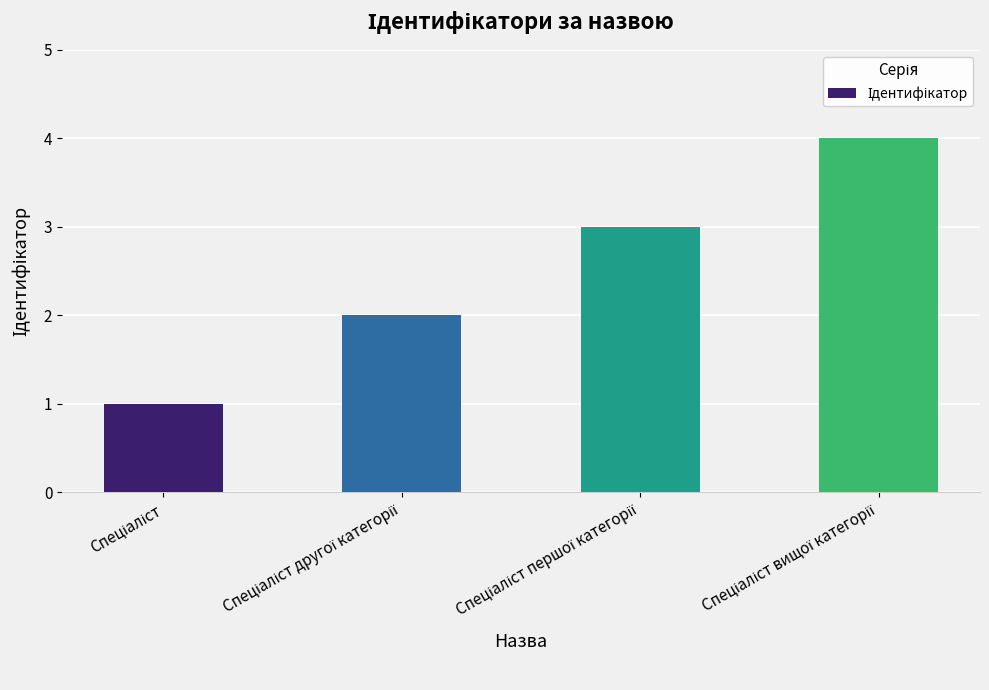

What is the sum of all values?

10